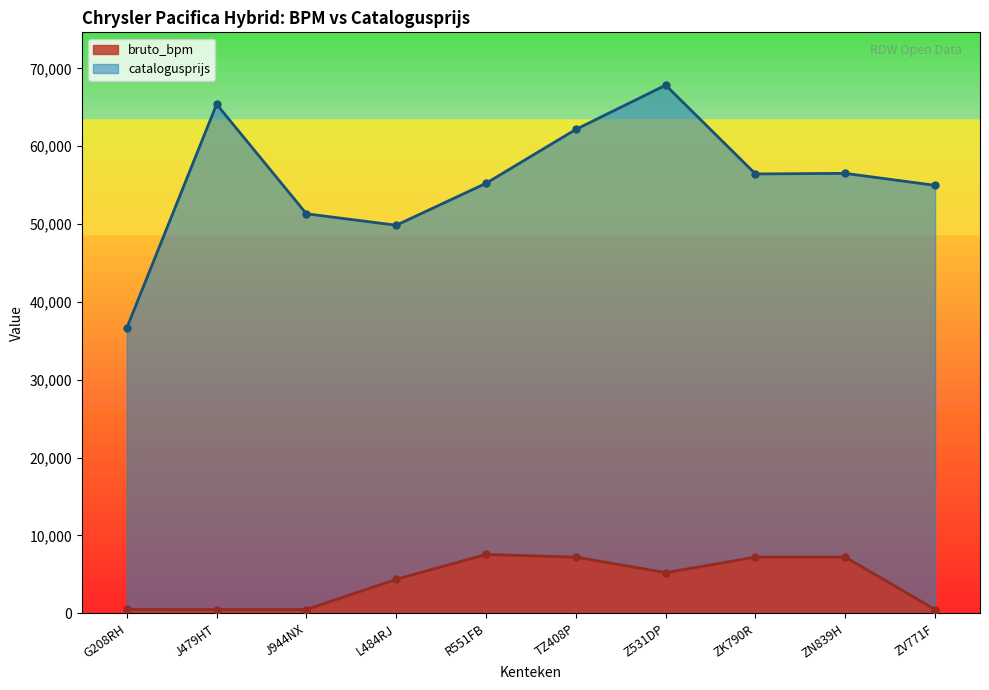

What are all the series names shown in the legend?

bruto_bpm, catalogusprijs